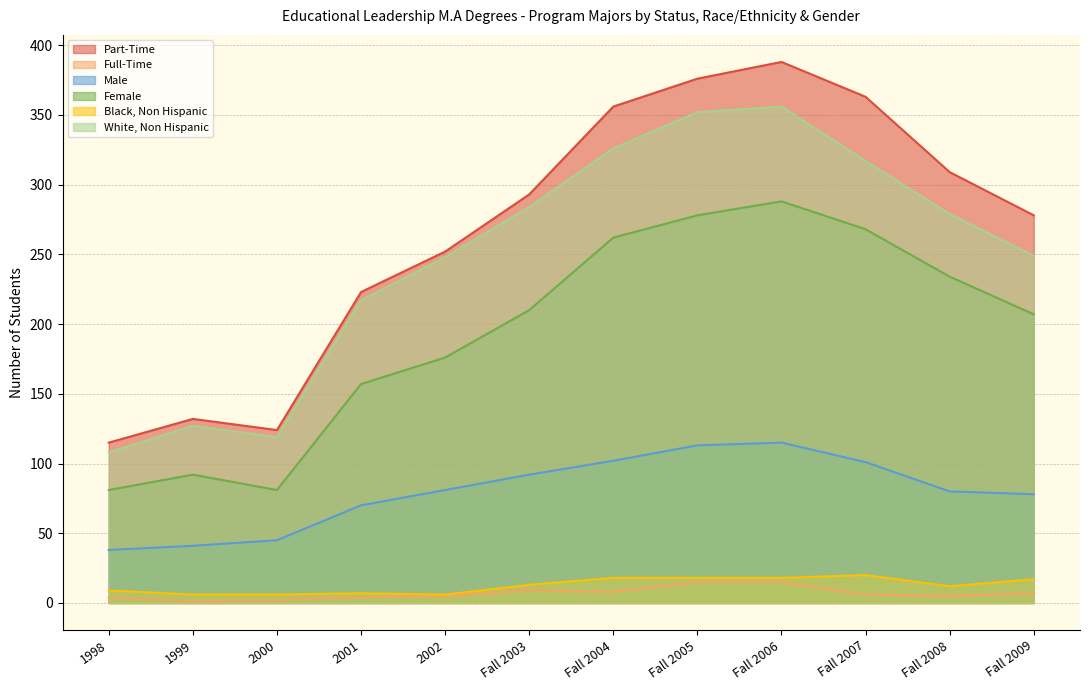

The Black, Non Hispanic series shows 8 at 1999. True or false?

False